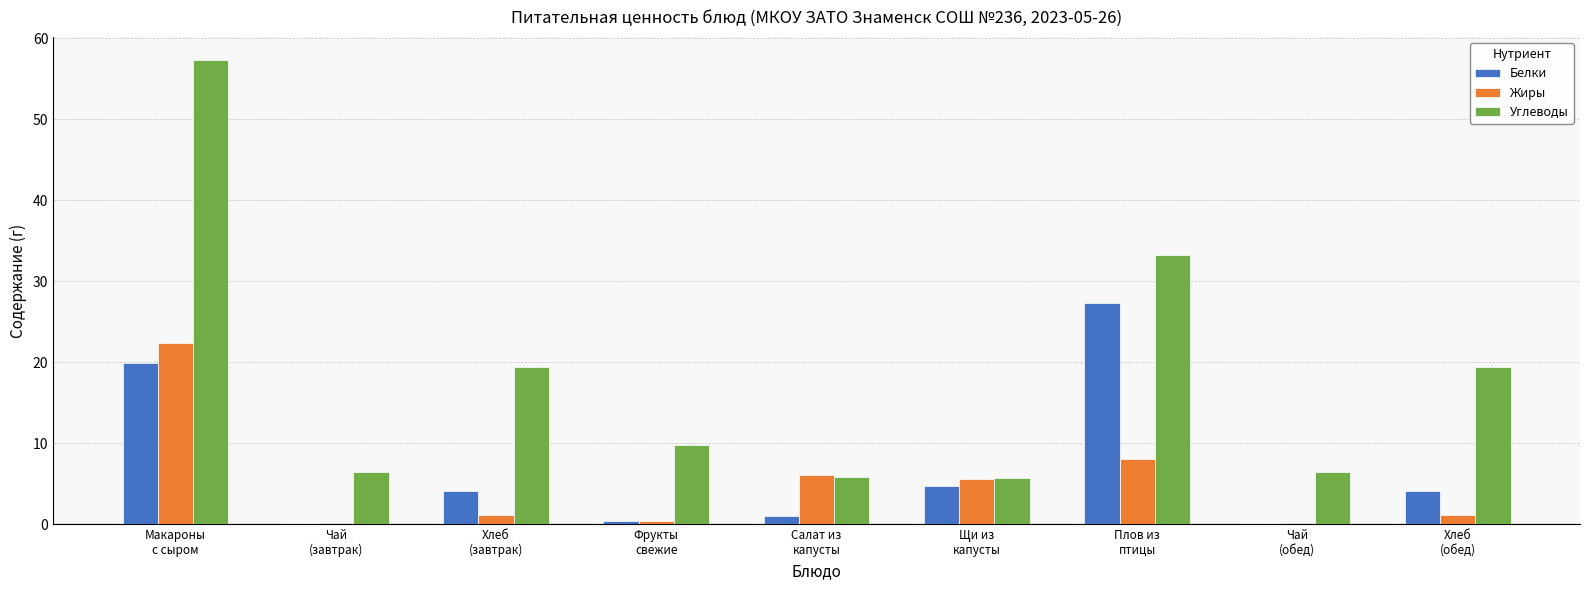

What is the maximum value shown in the chart?

57.3